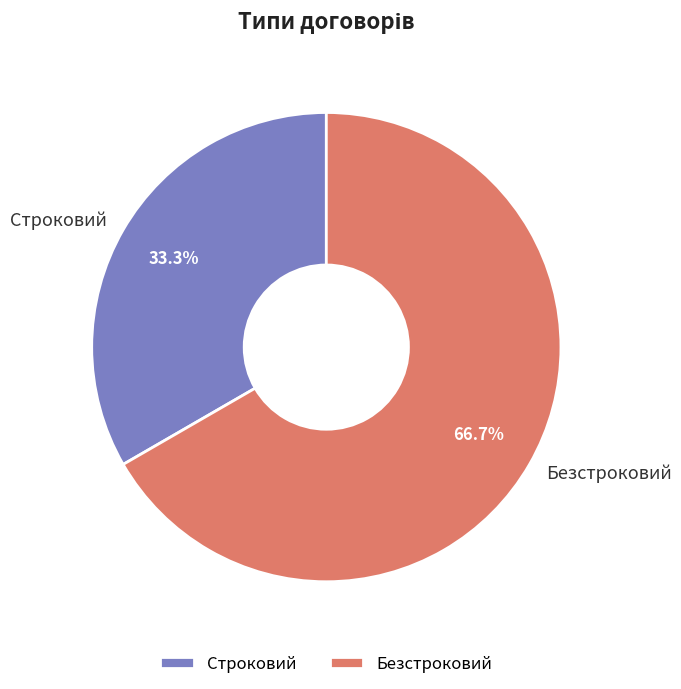

How much of the chart is everything except Безстроковий?

33.3%